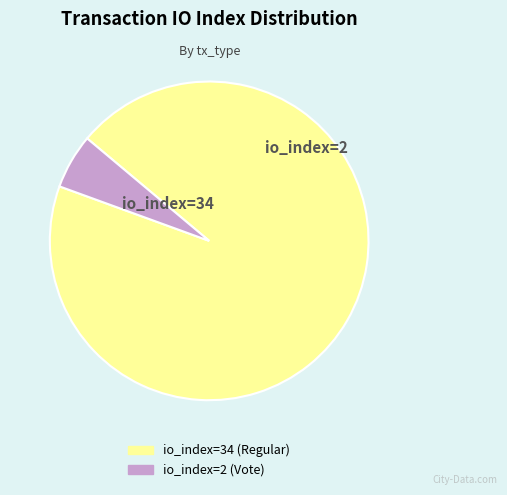

Which category has the biggest portion of the pie?

io_index=34 (Regular)